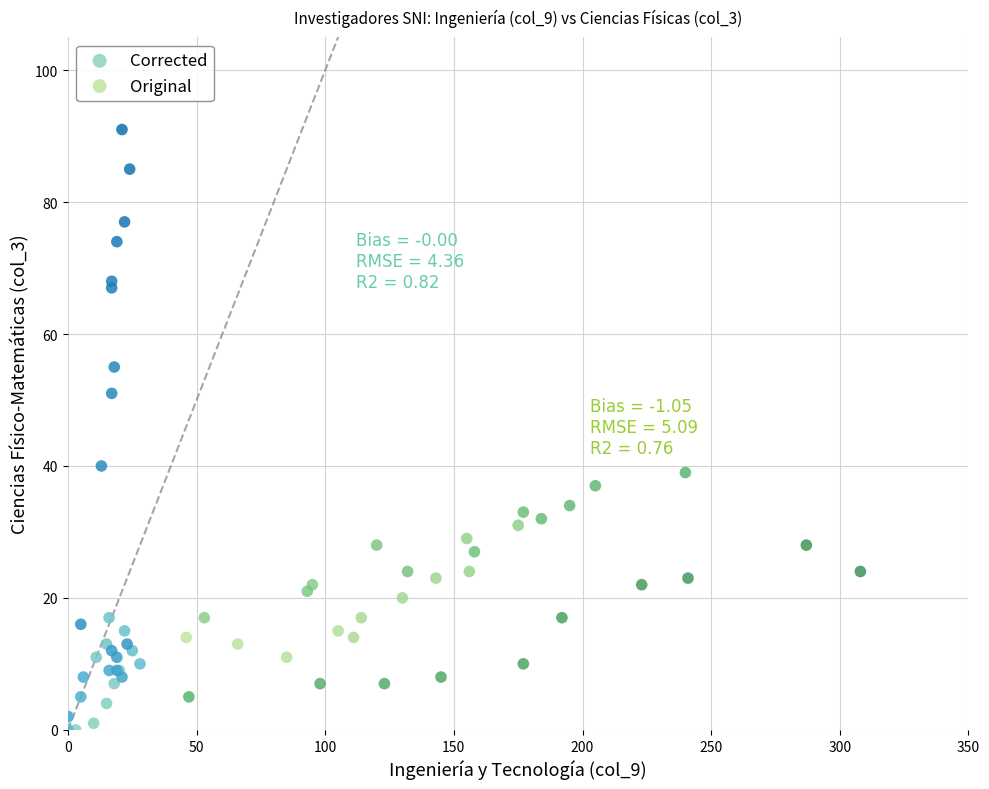

Which series reaches the minimum Y coordinate?

Corrected